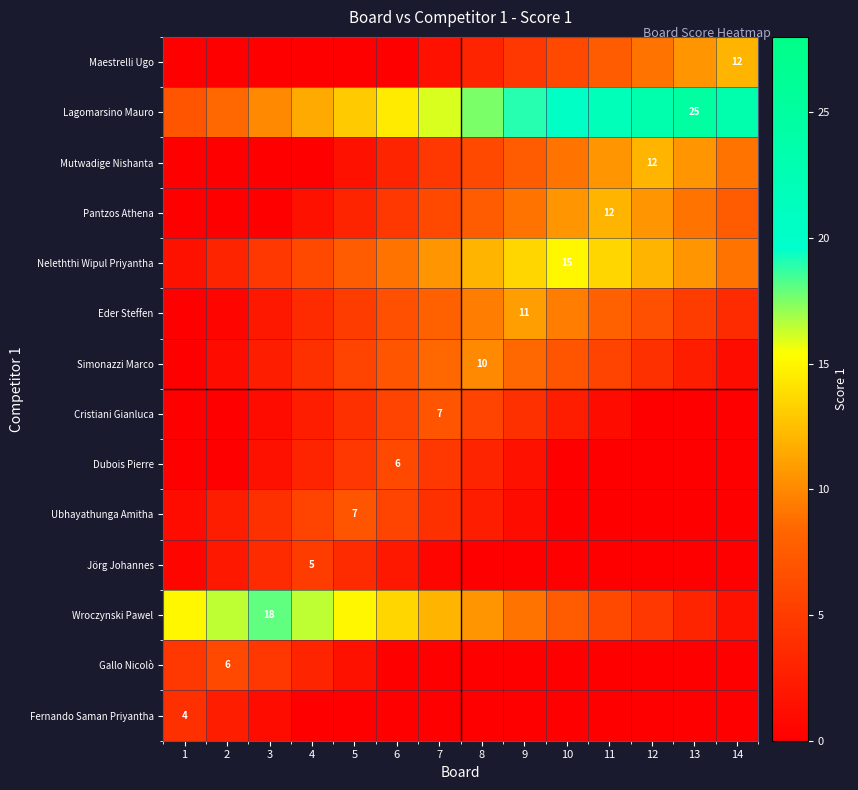

True or false: Pantzos Athena has a value of 4.3 at 11.

False